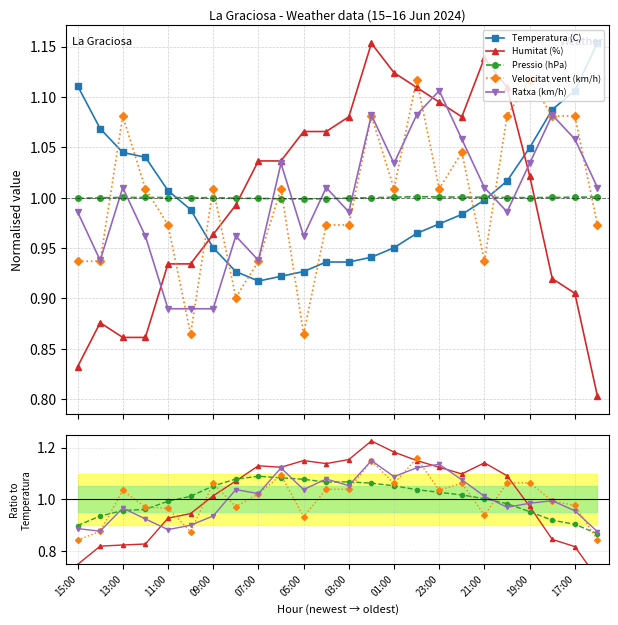

What are all the series names shown in the legend?

Temperatura (C), Humitat (%), Pressio (hPa), Velocitat vent (km/h), Ratxa (km/h)